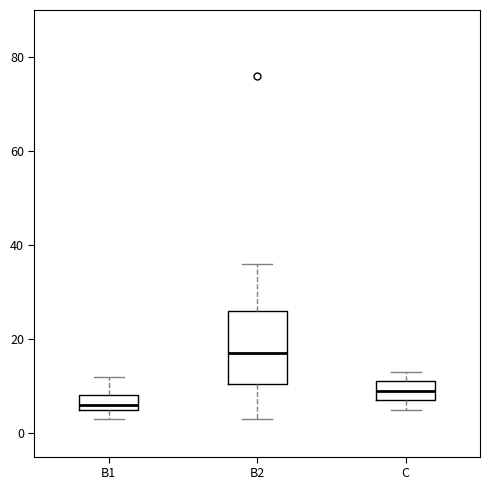

Which box is the tallest, from its lower edge to its upper edge?

B2